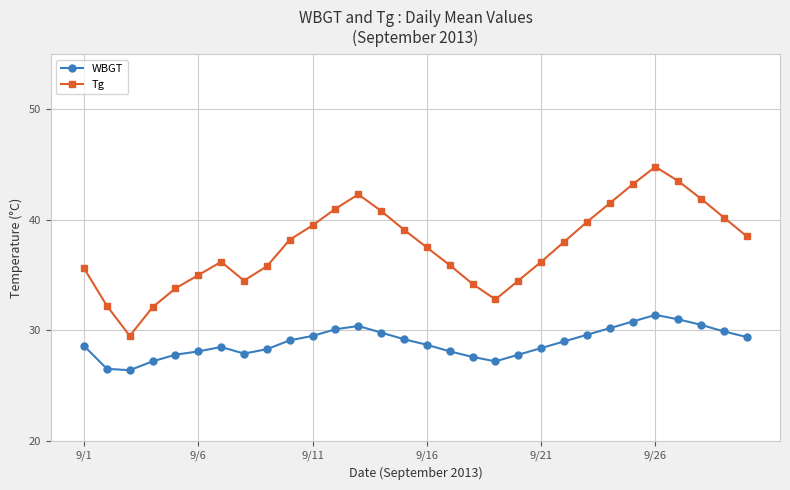

What is the value of the WBGT point at the 9th from the left?

28.3